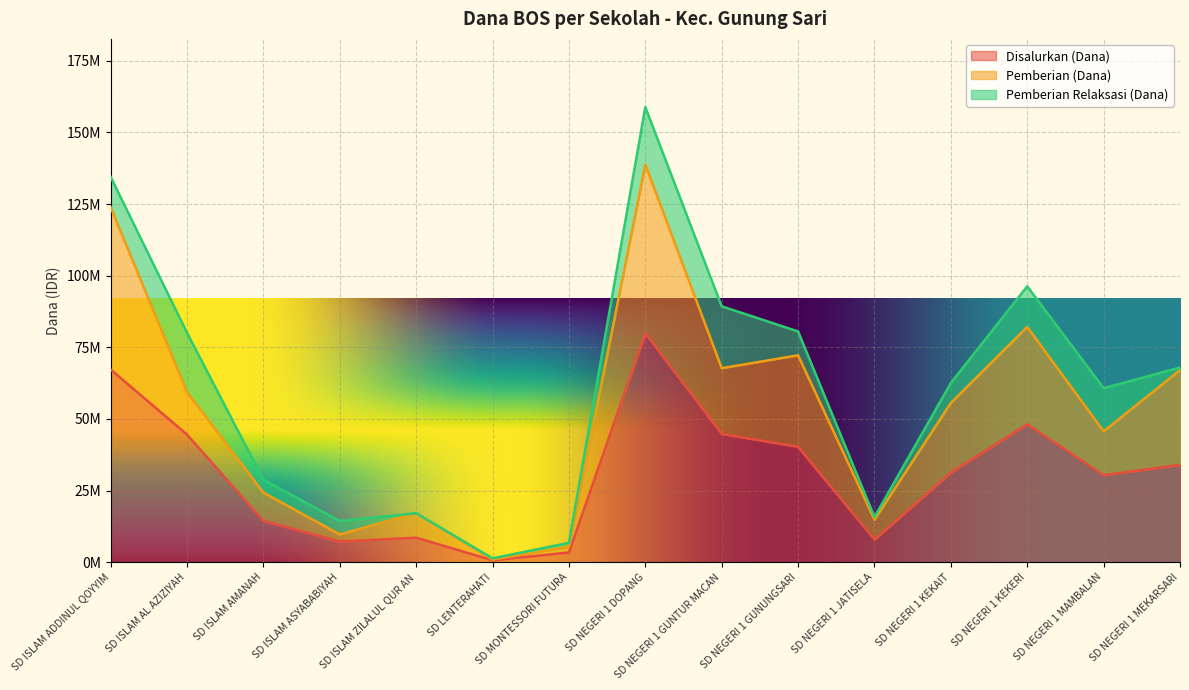

Which series has the largest range (max minus min)?

Disalurkan (Dana)